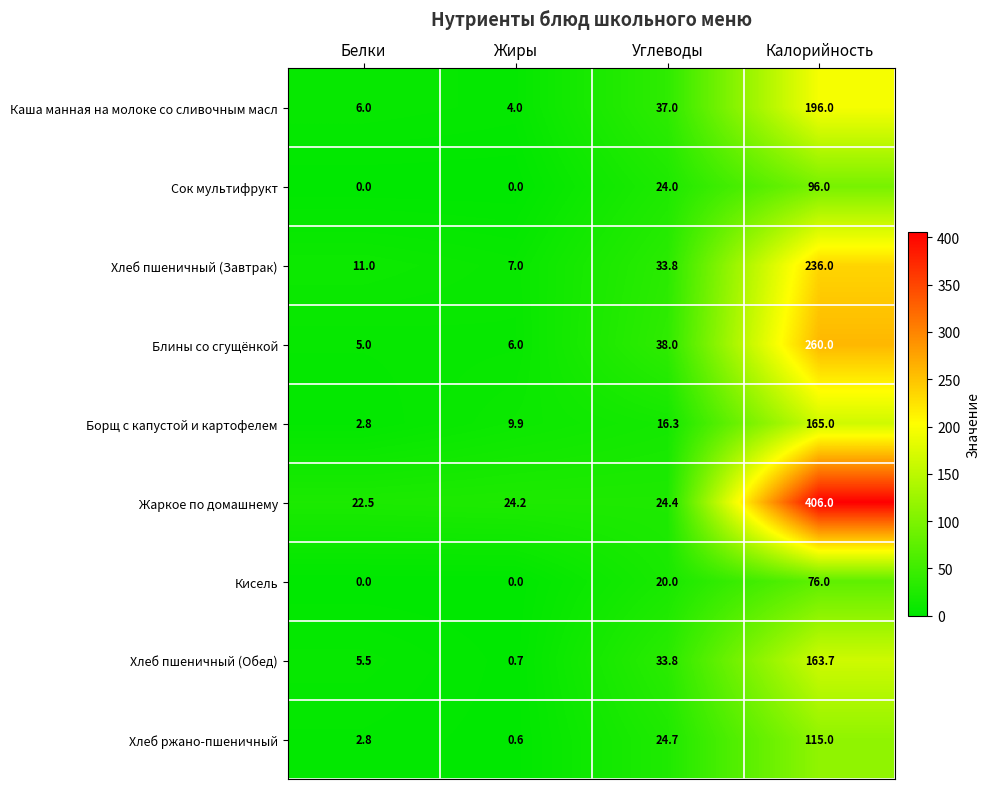

What is the approximate value of Сок мультифрукт at Калорийность?

96.0